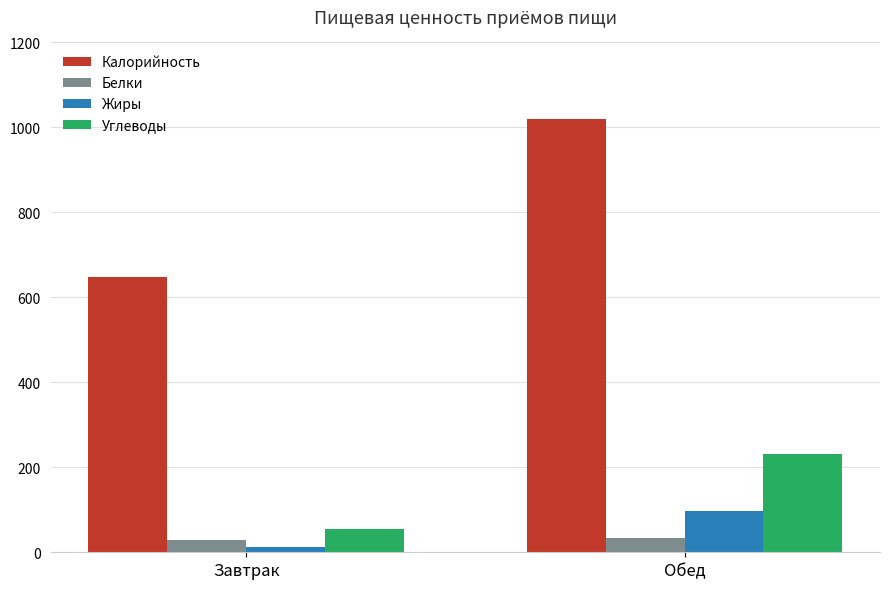

The Калорийность series shows 1020 at Обед. True or false?

True